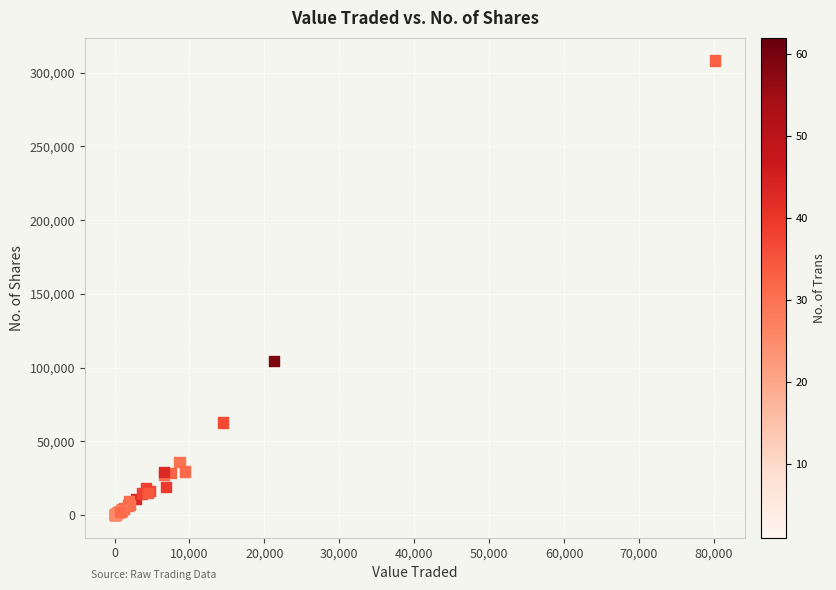

What Y value in the scatter plot is closest to 154140?

104323